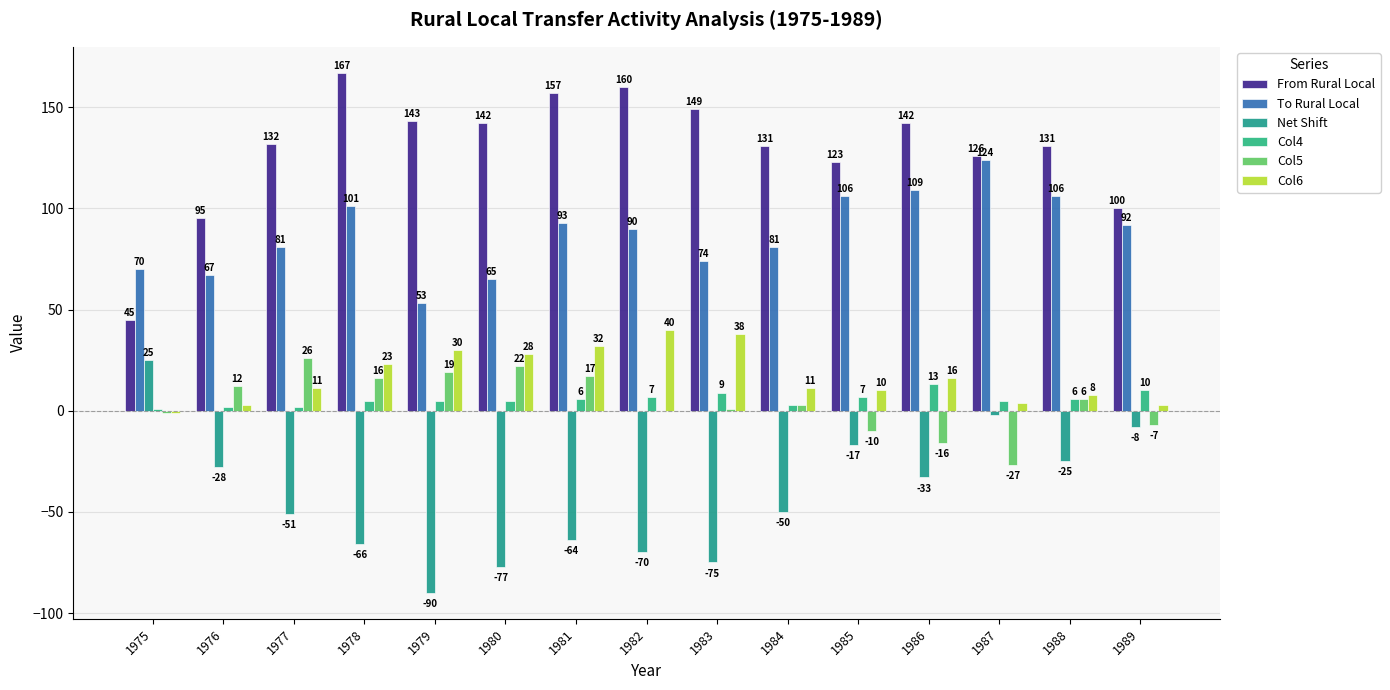

At 1987, list the series in order from smallest to largest.

Col5, Net Shift, Col6, Col4, To Rural Local, From Rural Local